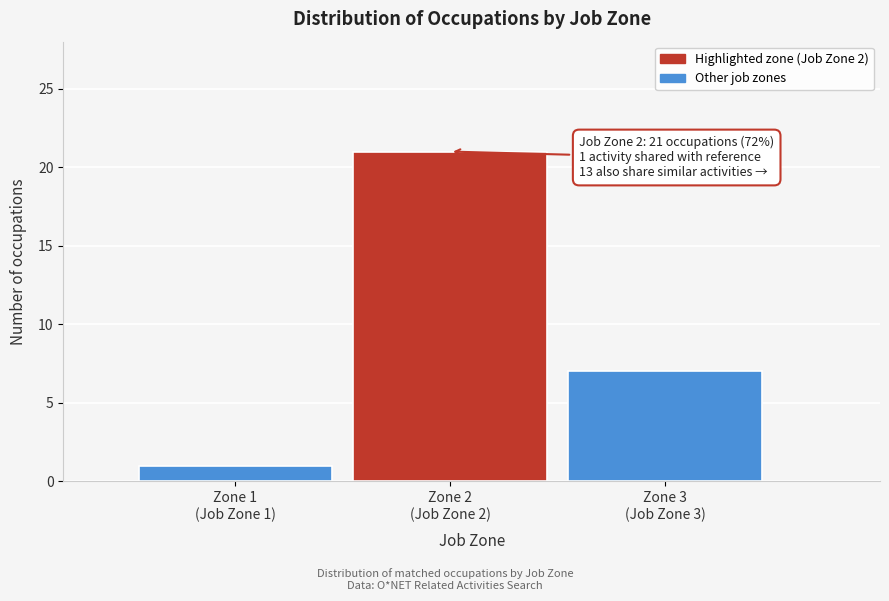

Reading left to right, transcribe all the data shown in this chart.

1	21	7